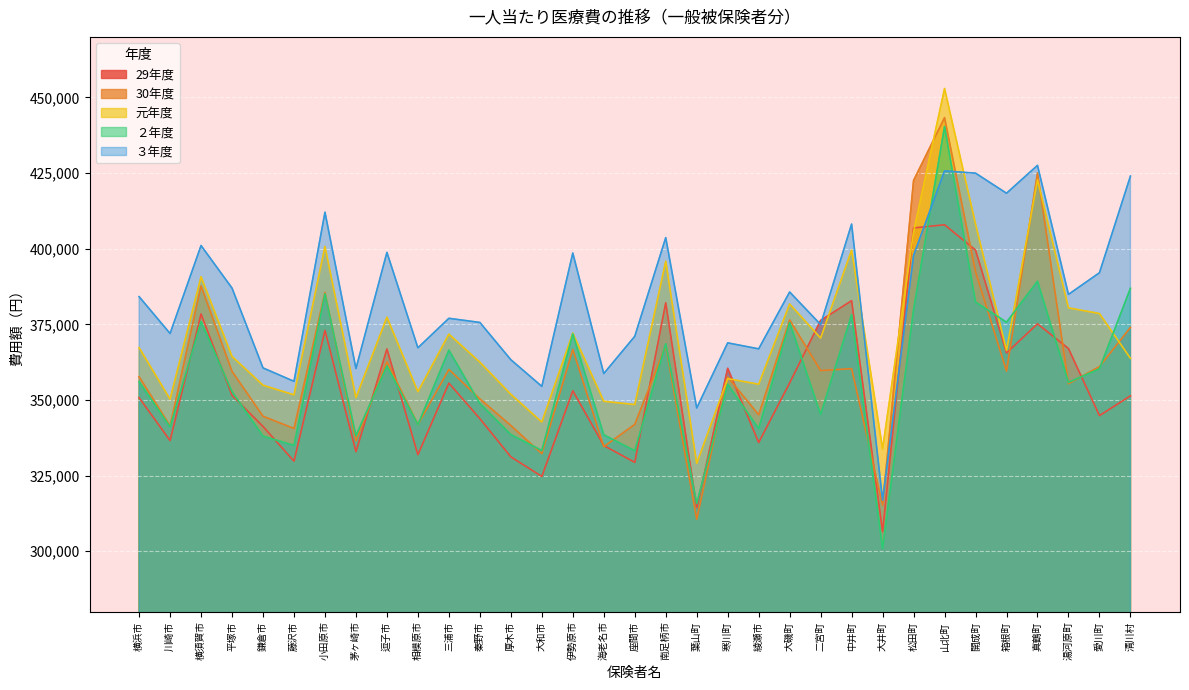

Where does the ２年度 series first go above 355820?

横浜市